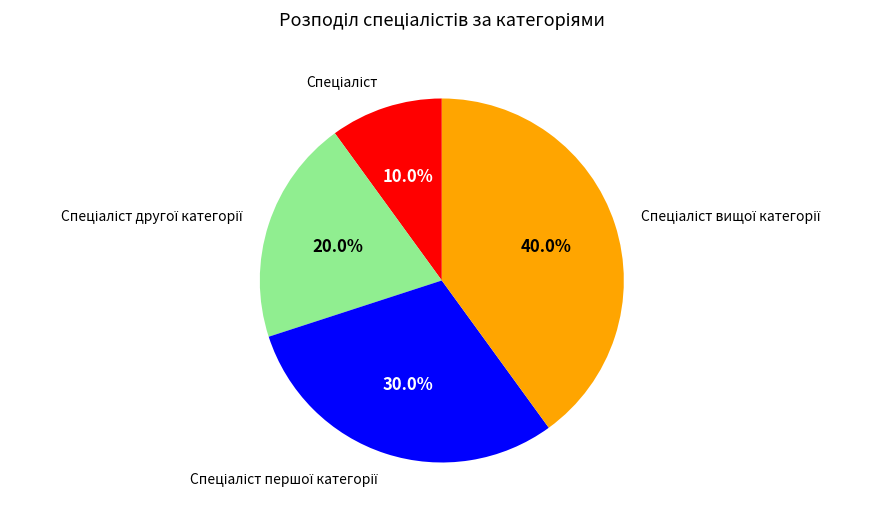

How many slices are in this pie chart?

4